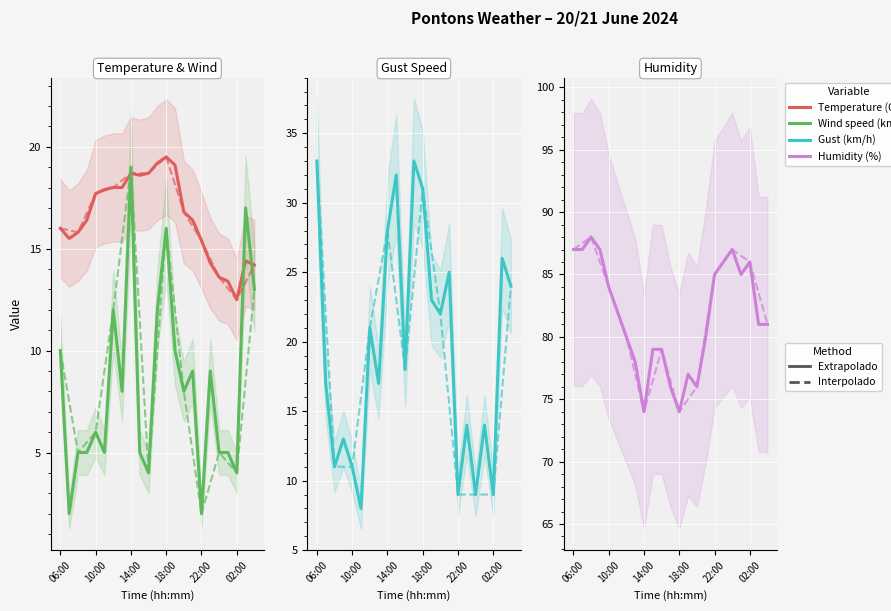

Where is Gust (km/h) nearest to the value 20?

12:00